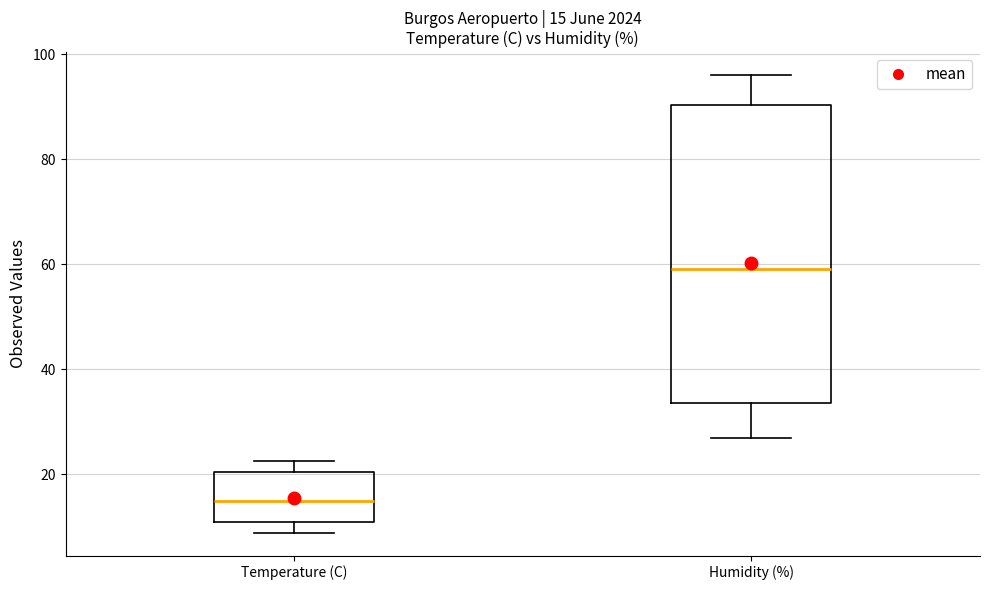

Which box's median line is the lowest?

Temperature (C)